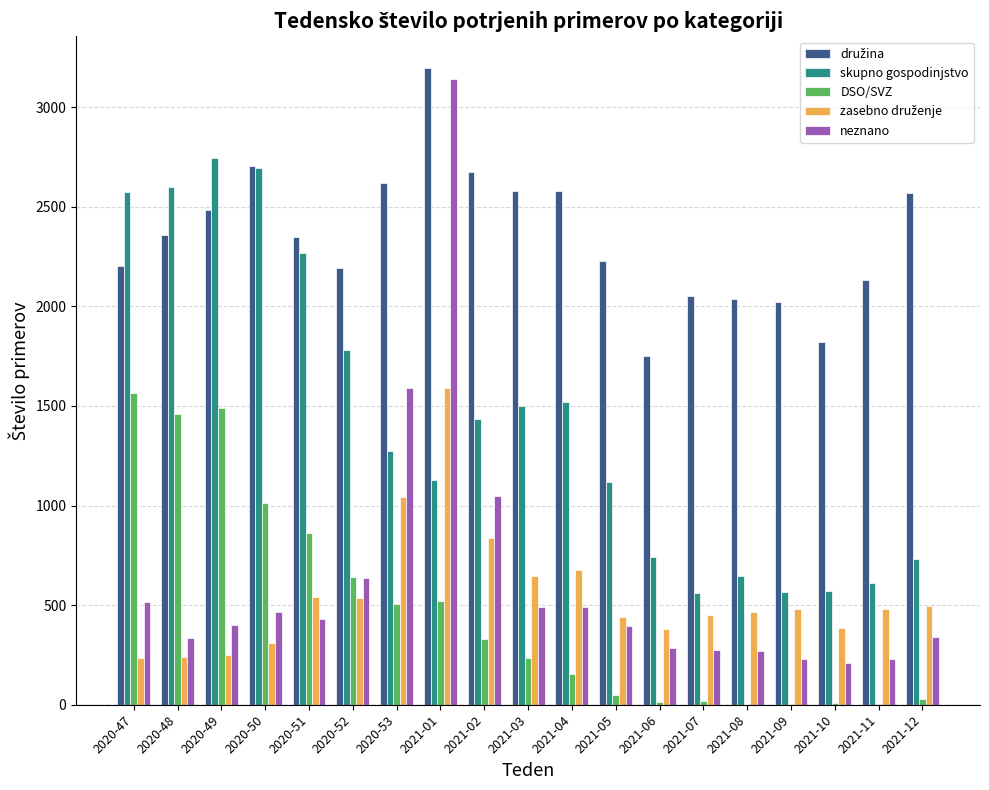

Is the value of skupno gospodinjstvo at 2020-52 greater than the value of DSO/SVZ at 2021-08?

Yes